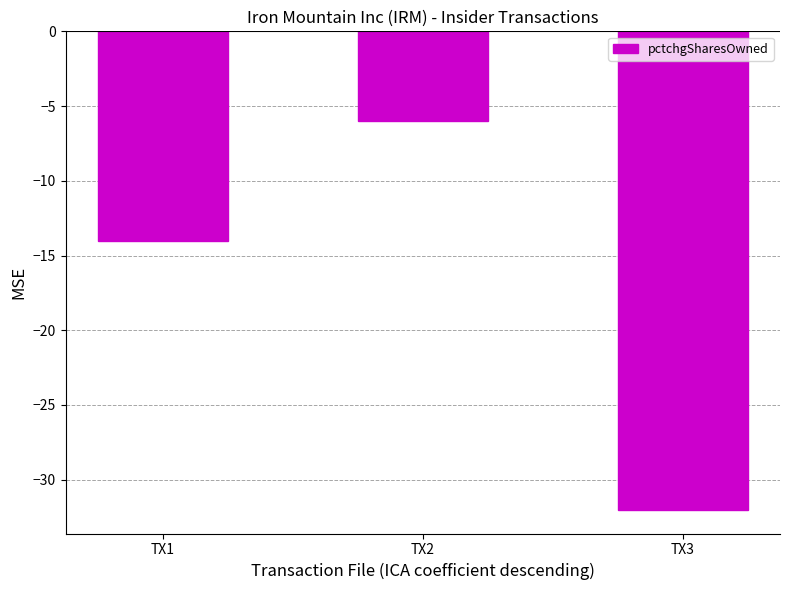

How many bars are there in total?

3